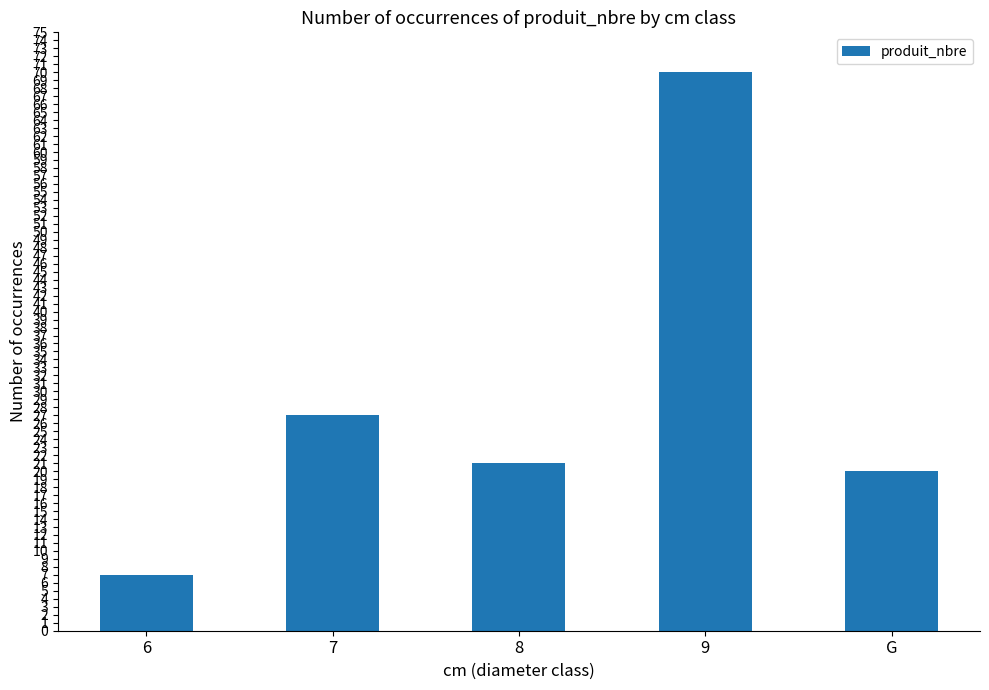

What is the value of the 5th bar from the left?

20